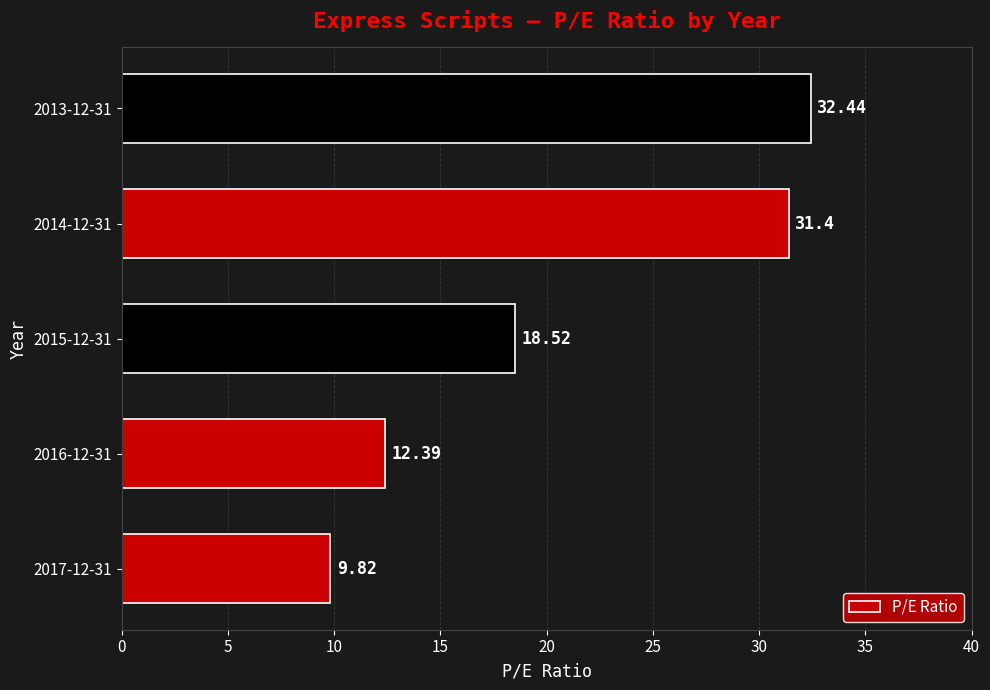

What is the difference between the values at 2016-12-31 and 2017-12-31?

2.6